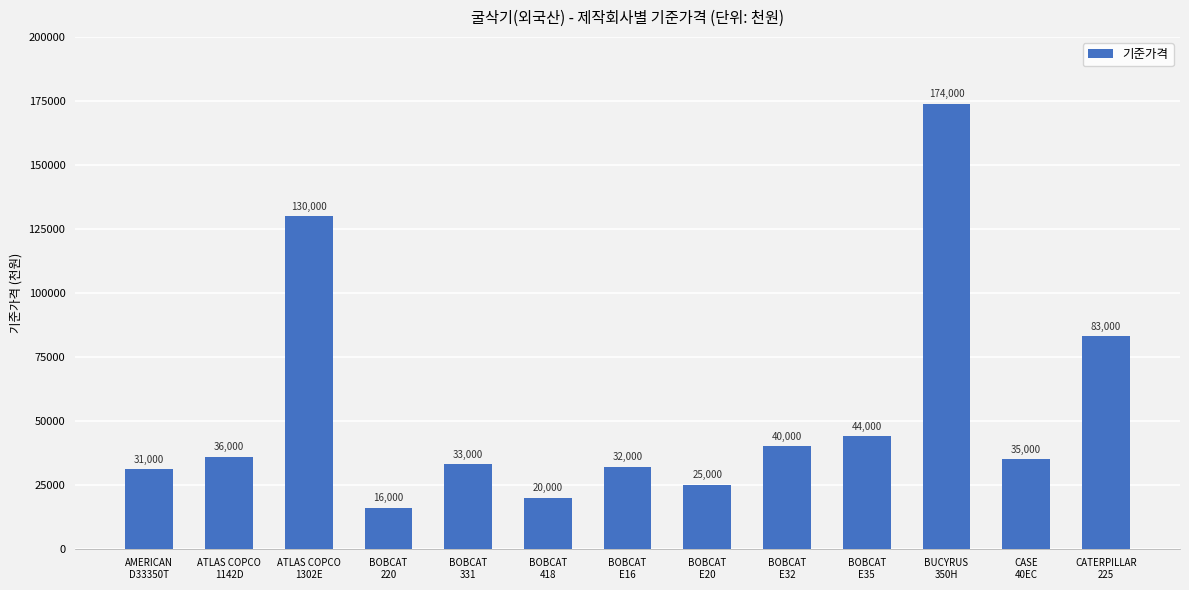

What is the change in value from AMERICAN
D33350T to BOBCAT
E32?

+9000